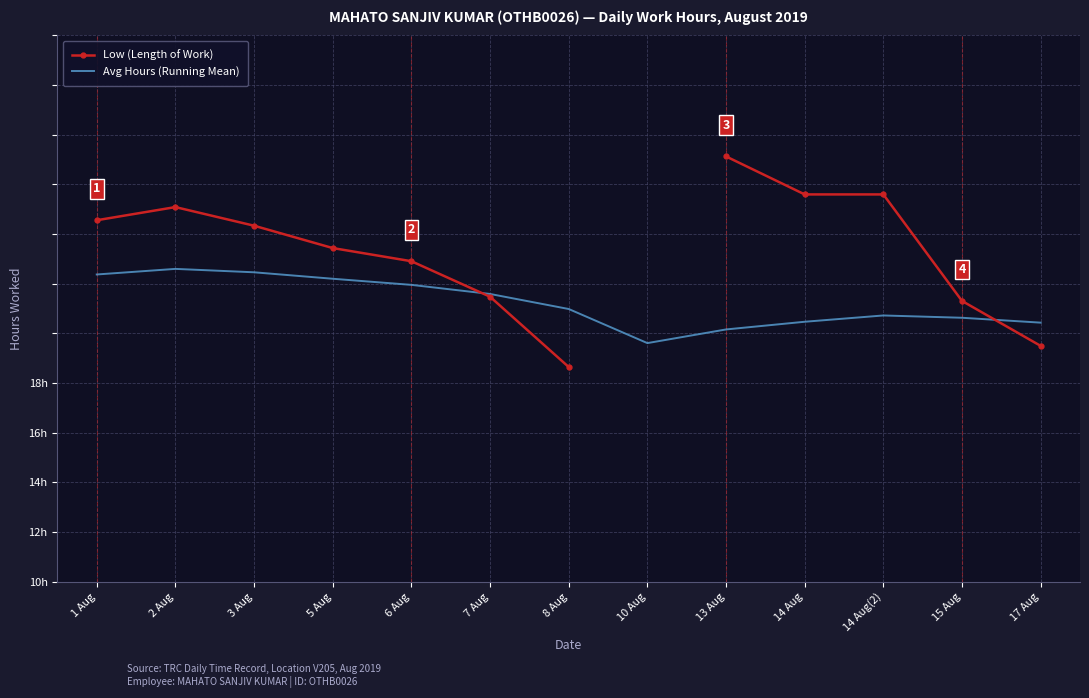

Where does the Low (Length of Work) series first go above 14?

1 Aug